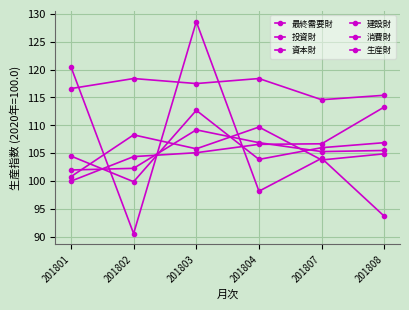

In 最終需要財, how many points are higher than both neighbors (excluding endpoints)?

1